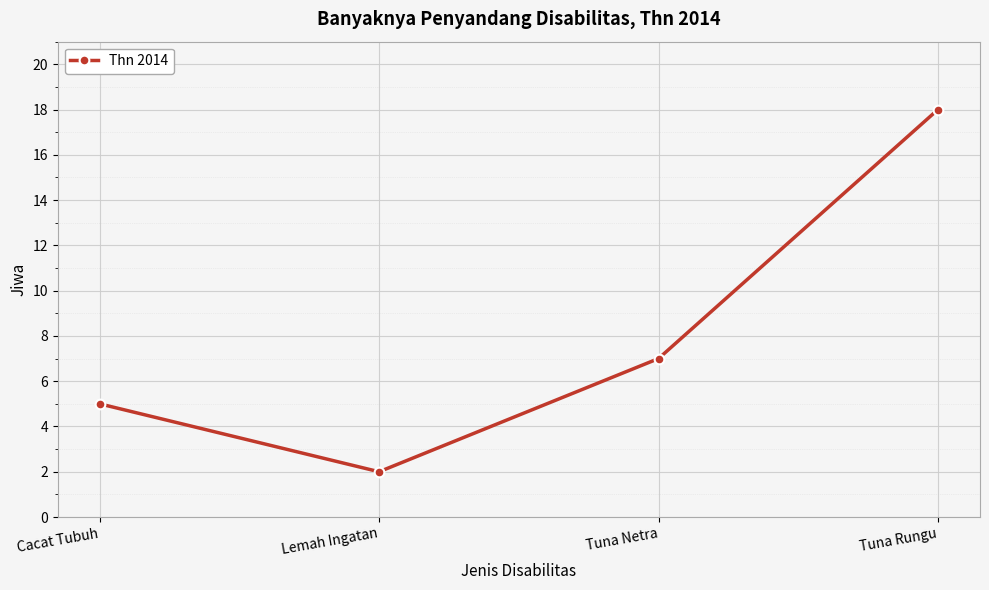

List the labels in order of value, largest first.

Tuna Rungu, Tuna Netra, Cacat Tubuh, Lemah Ingatan